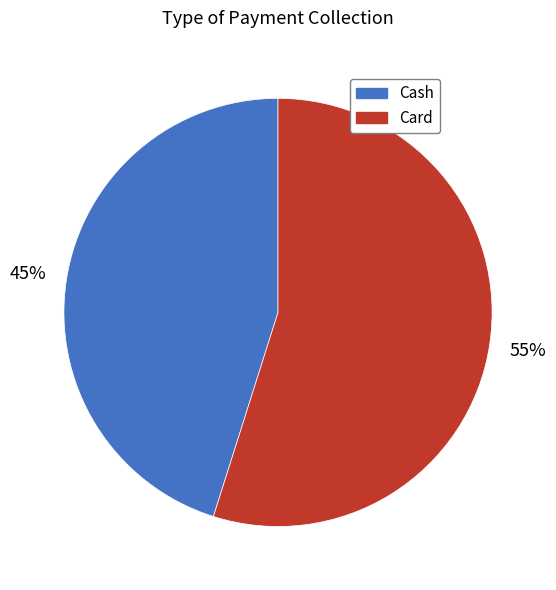

To the nearest percent, what is the difference between the largest and smallest slice percentages?

10%